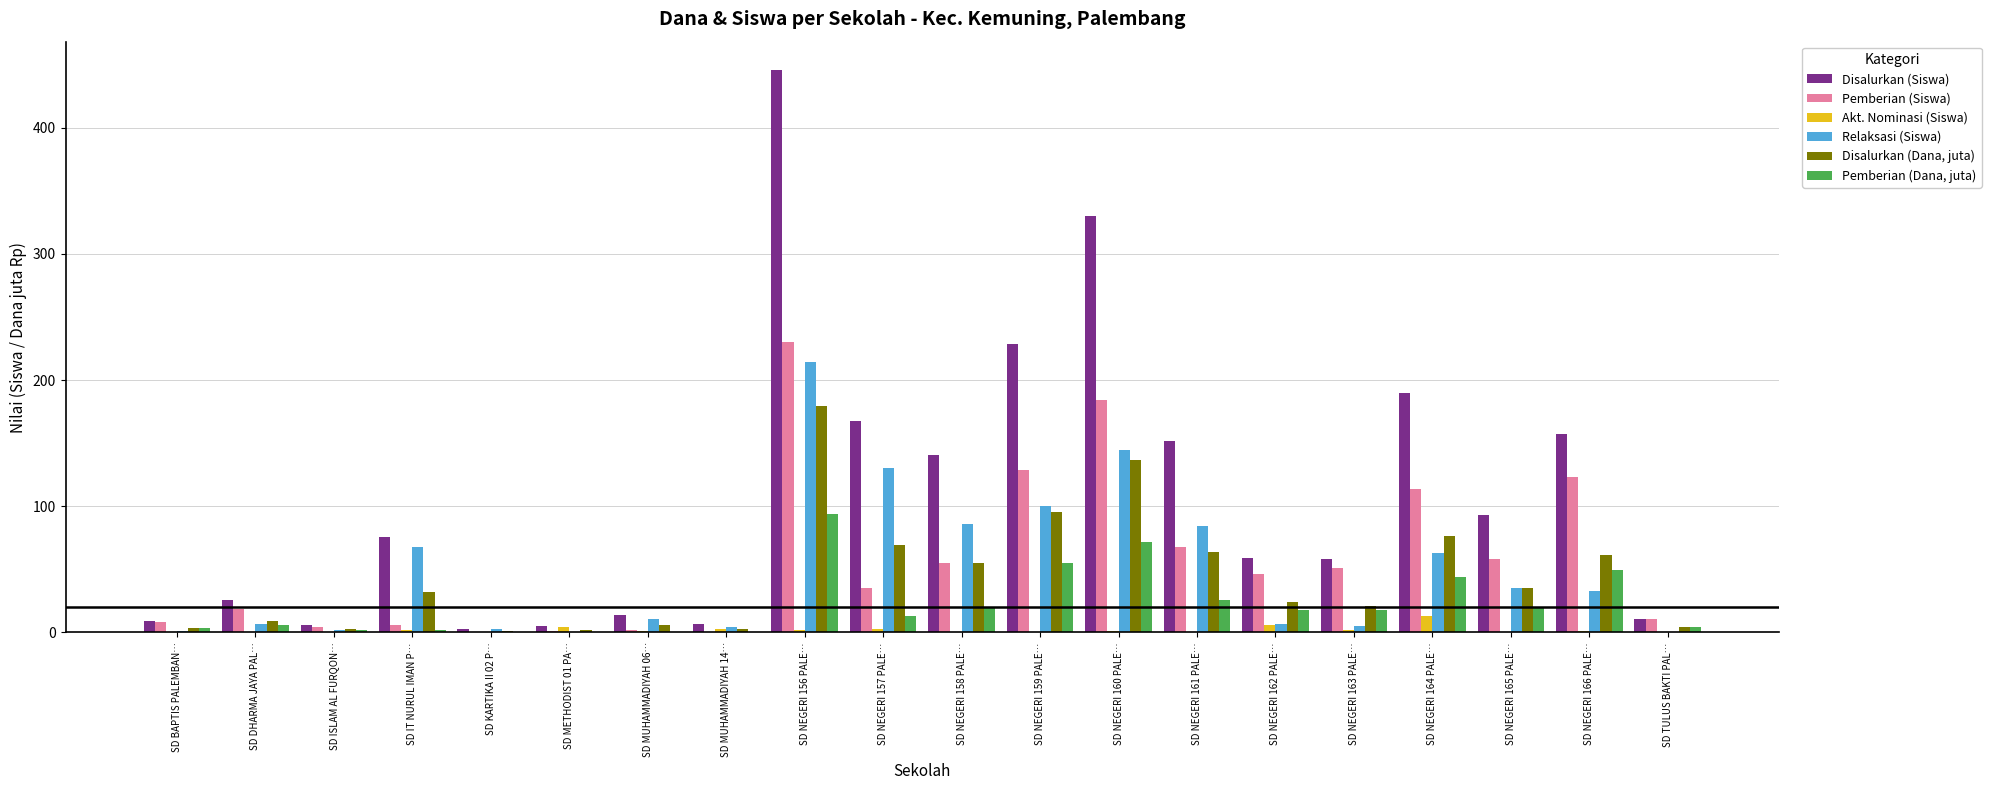

At which category is the sum across all series the highest?

SD NEGERI 156 PALE…